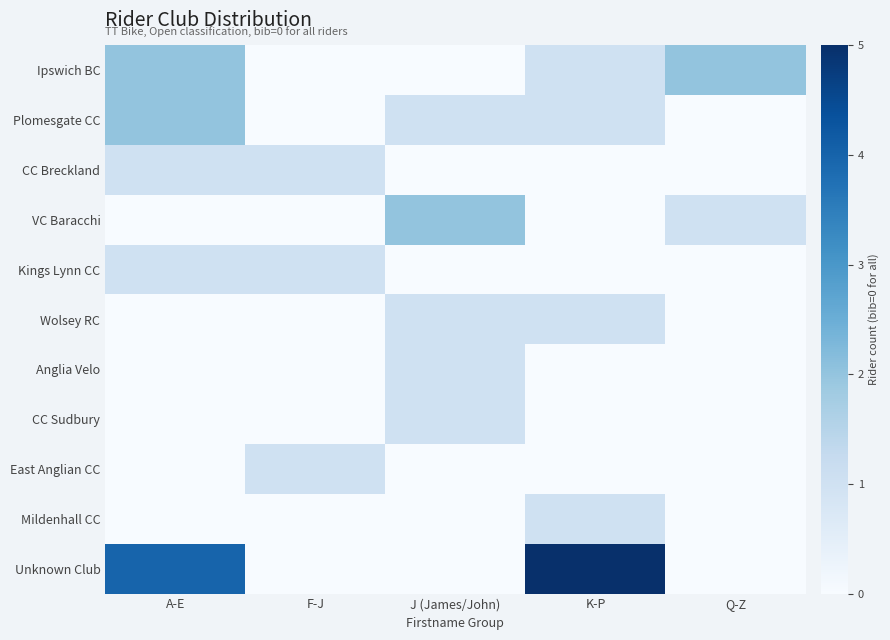

At which category is the sum across all series the highest?

A-E